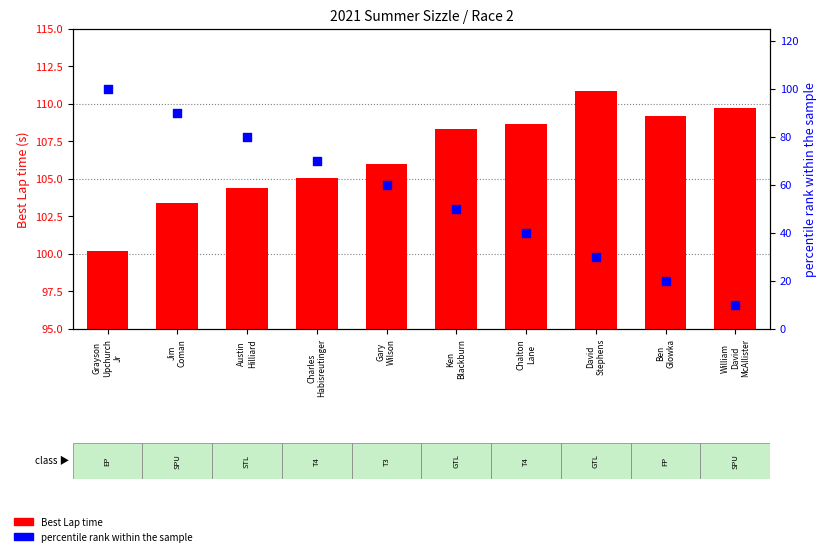

Is the value of percentile rank within the sample at Ken
Blackburn greater than the value of Best Lap time at Gary
Wilson?

No